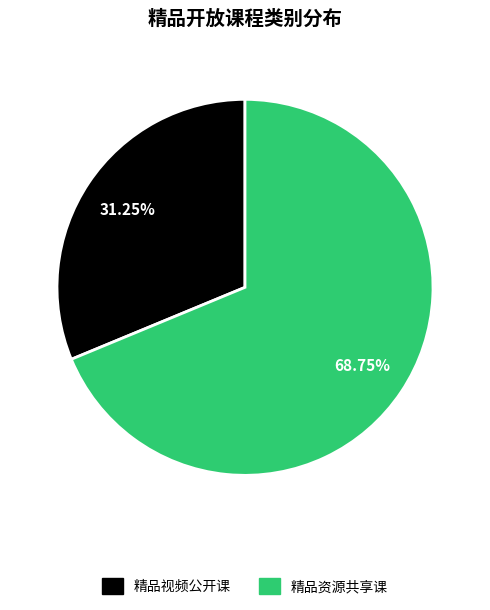

Which has a higher value, 精品资源共享课 or 精品视频公开课?

精品资源共享课